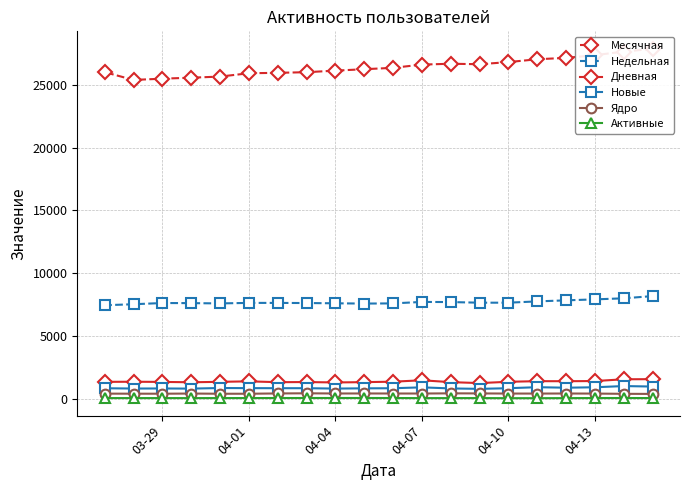

The value of Новые at 03-29 is 801. True or false?

True